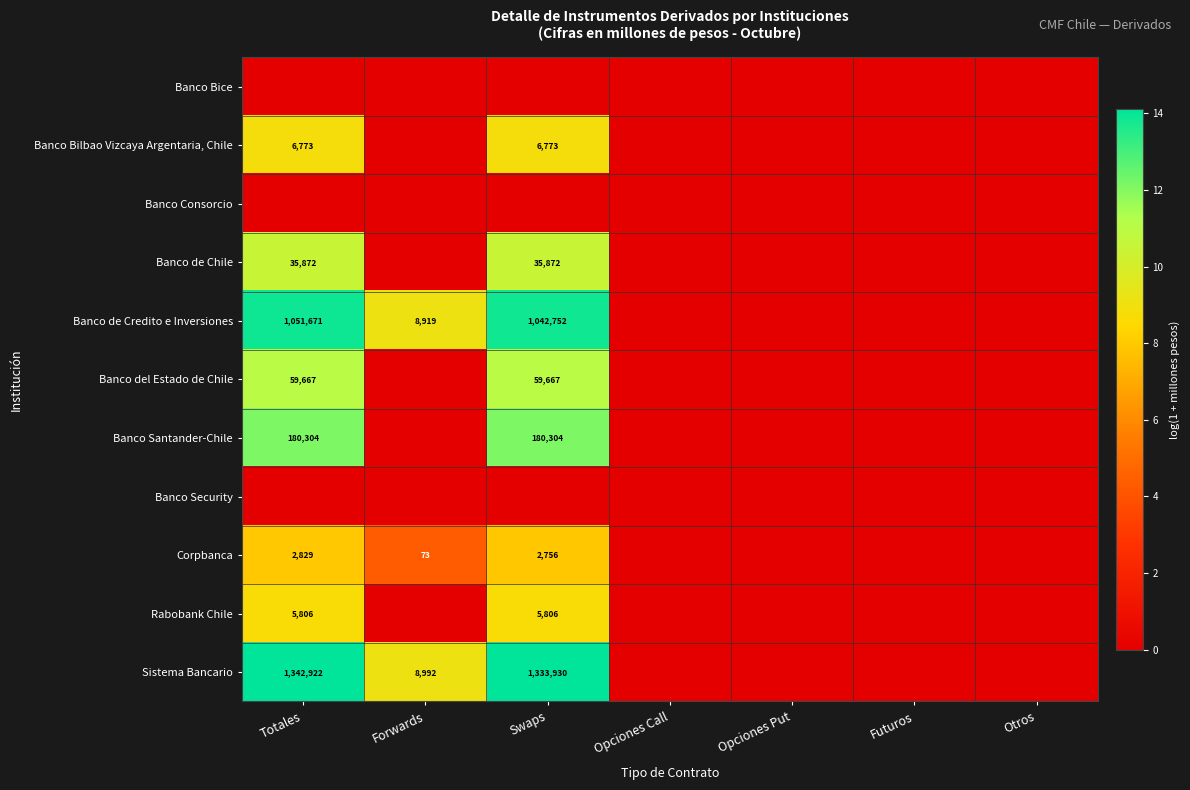

True or false: Banco Bilbao Vizcaya Argentaria, Chile has a value of 10942 at Totales.

False